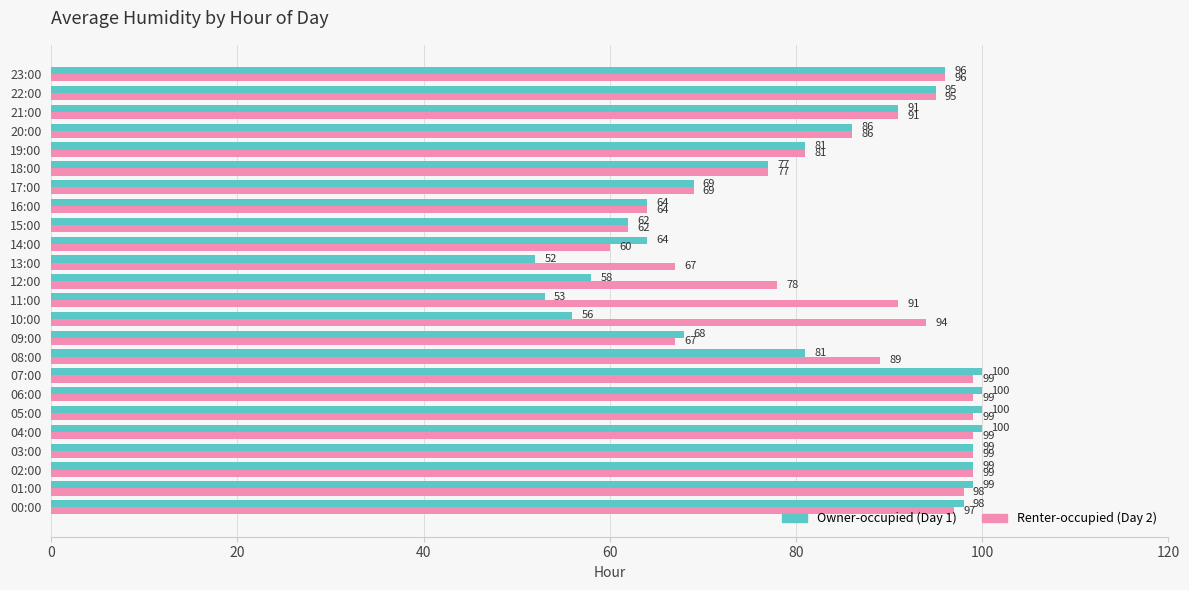

What is the total value across all series at 10:00?

150